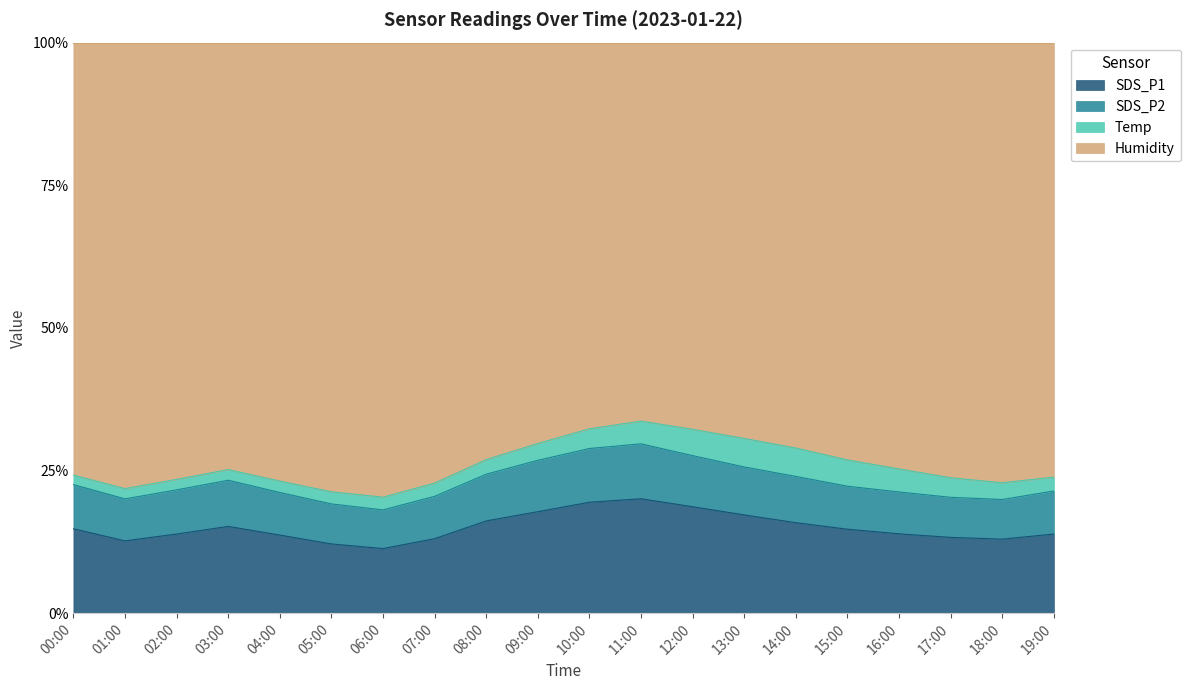

What is the total value across all series at 05:00?

100.0